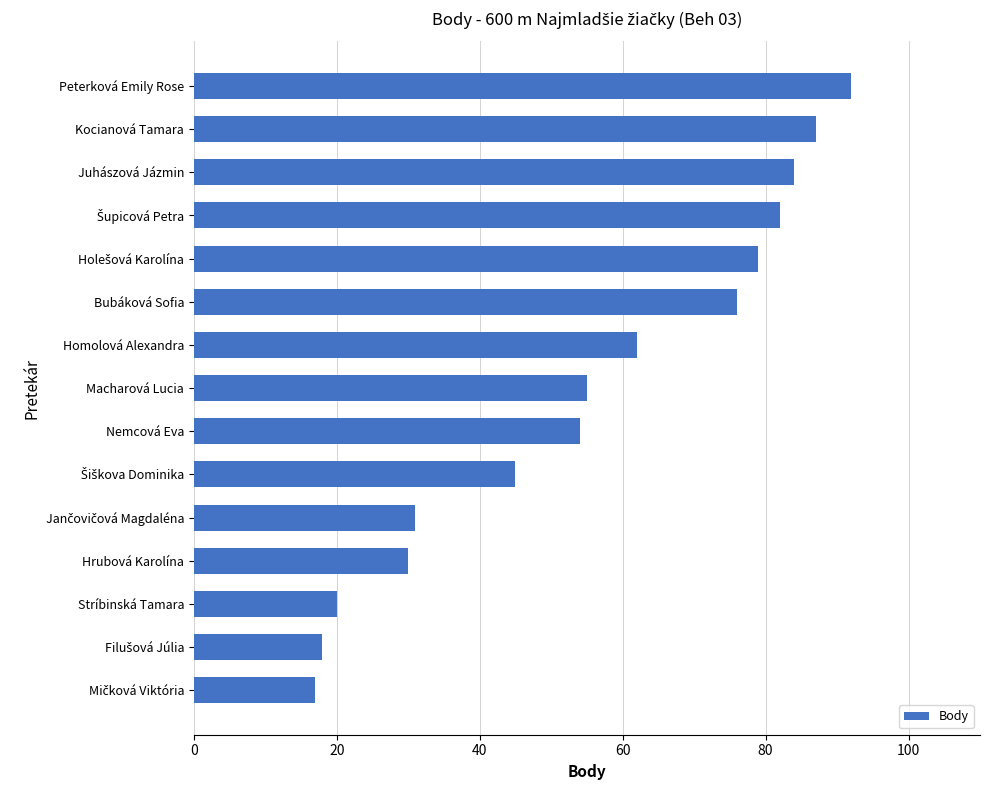

What is the greatest value displayed?

92